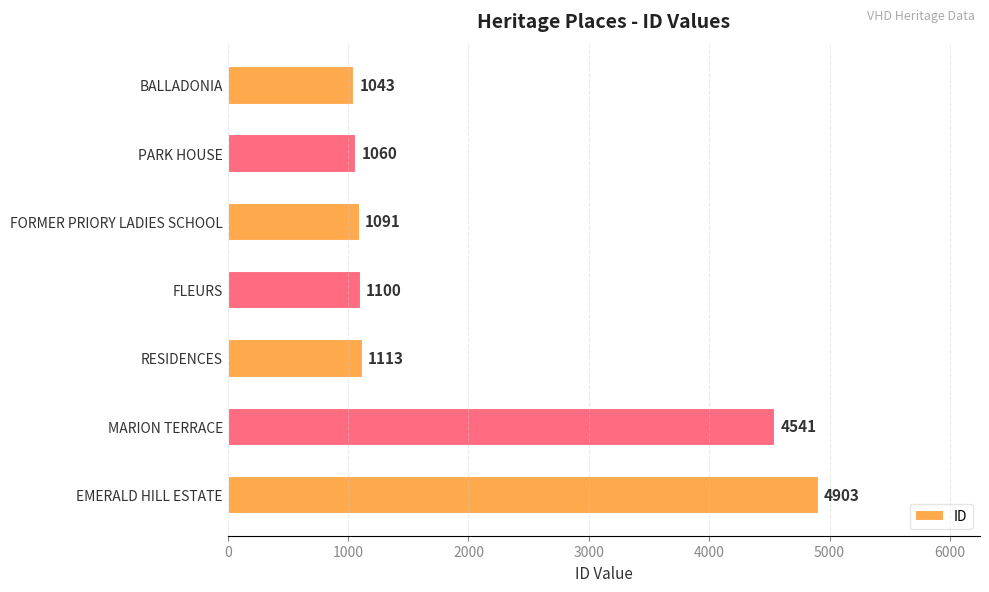

What is the change in value from FLEURS to MARION TERRACE?

+3441